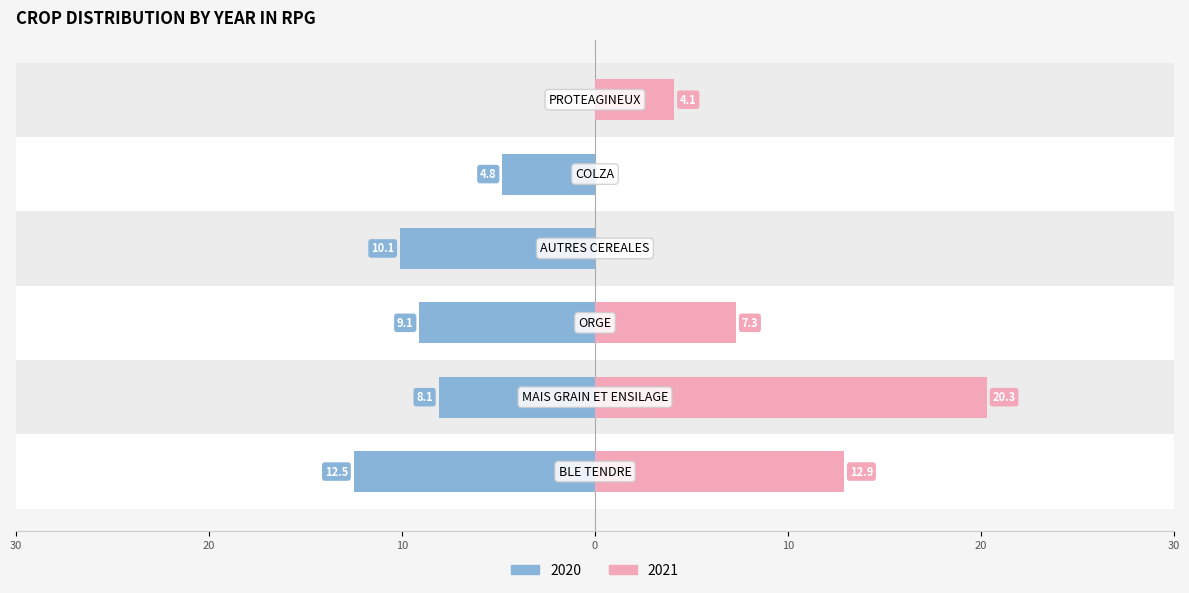

What are all the series names shown in the legend?

2020, 2021